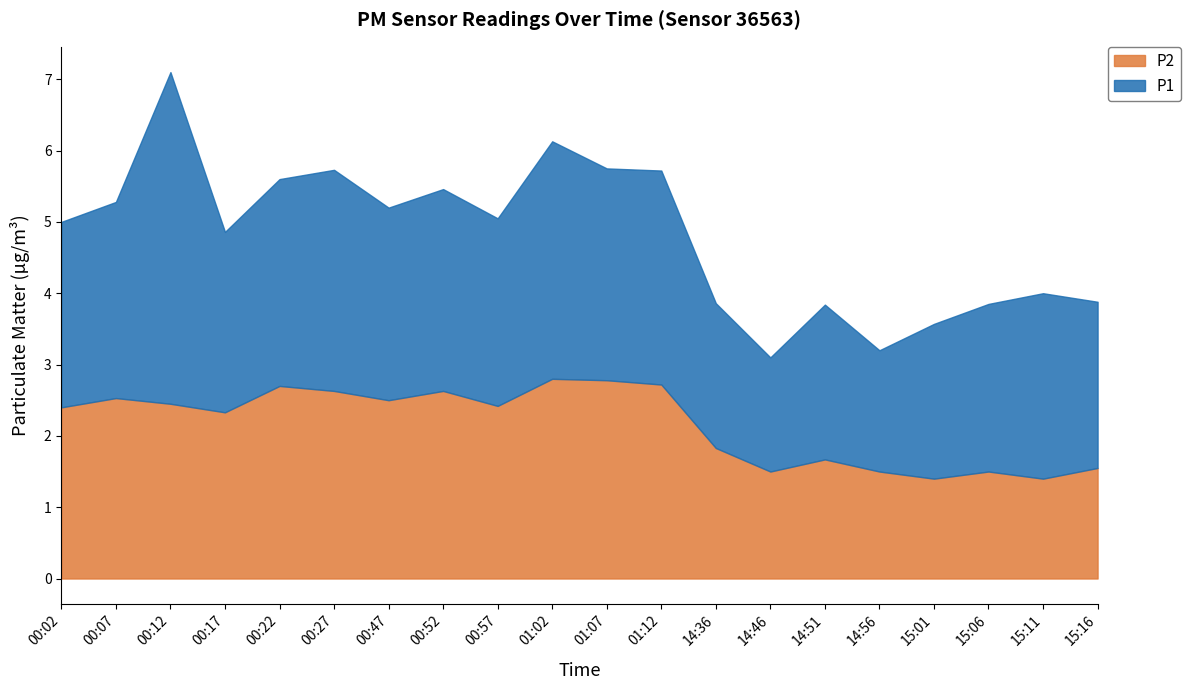

What position from the left is 14:51?

15